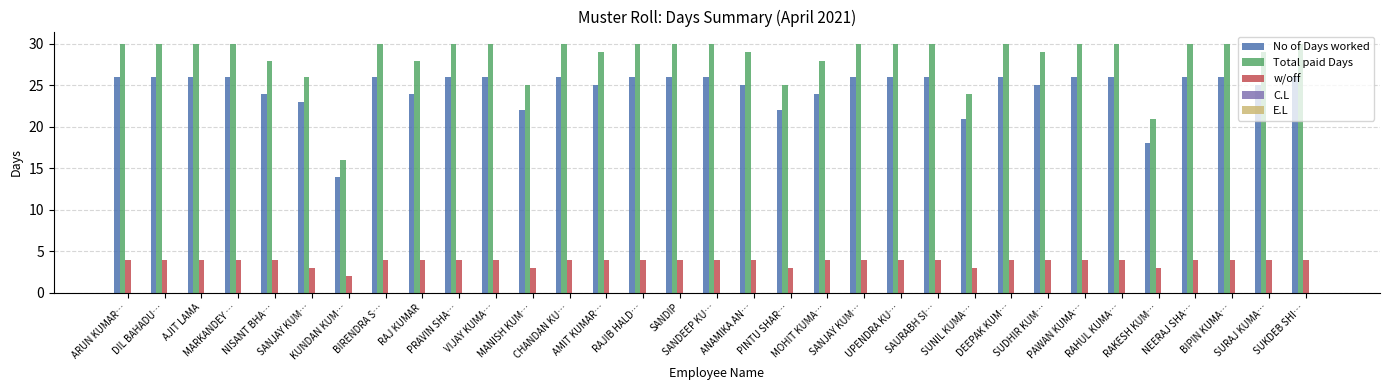

How many distinct data groups are displayed?

3